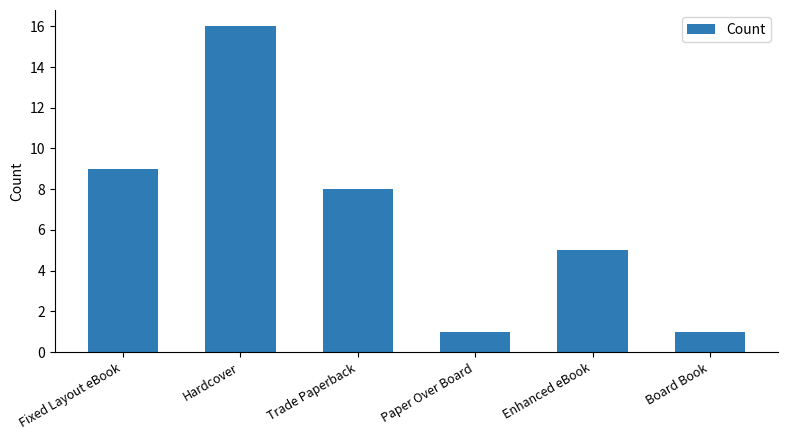

True or false: the data shows 5 at Enhanced eBook.

True